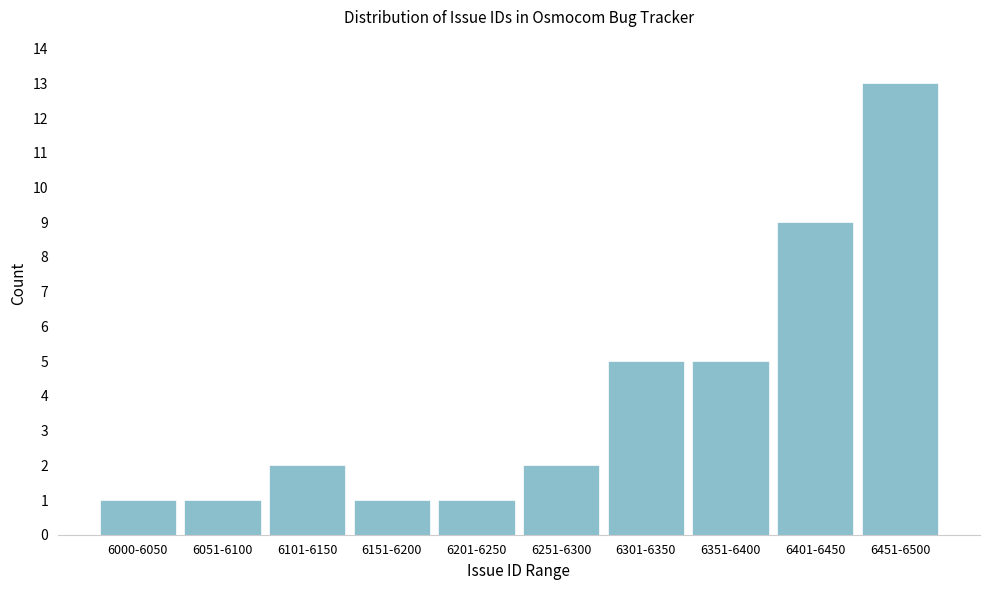

Reading left to right, transcribe all the data shown in this chart.

1	1	2	1	1	2	5	5	9	13